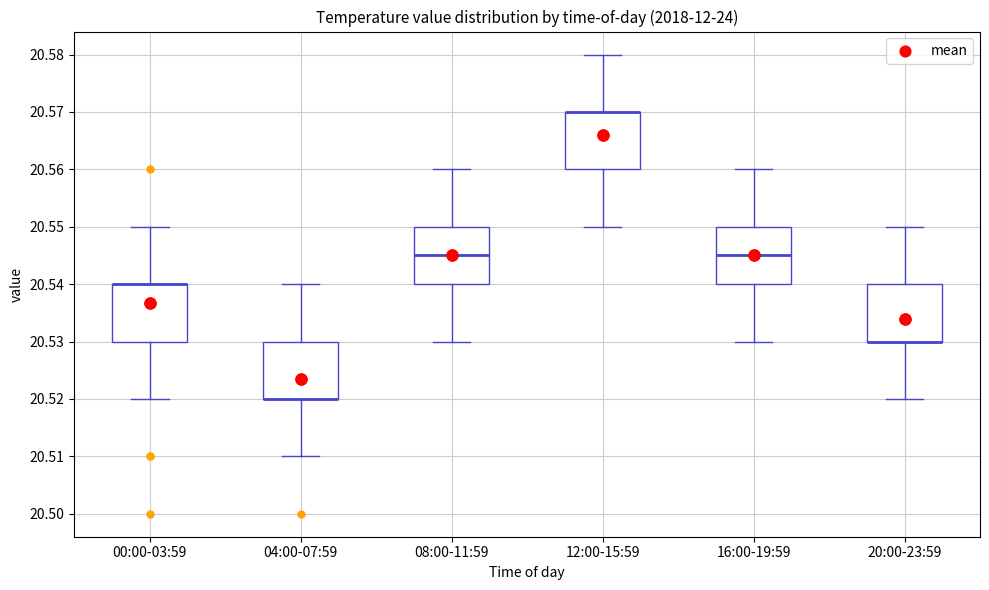

Where is the lower edge of the box for 04:00-07:59 on the y-axis? The values are not printed on the chart, so give them approximately, as read against the axis.

20.520